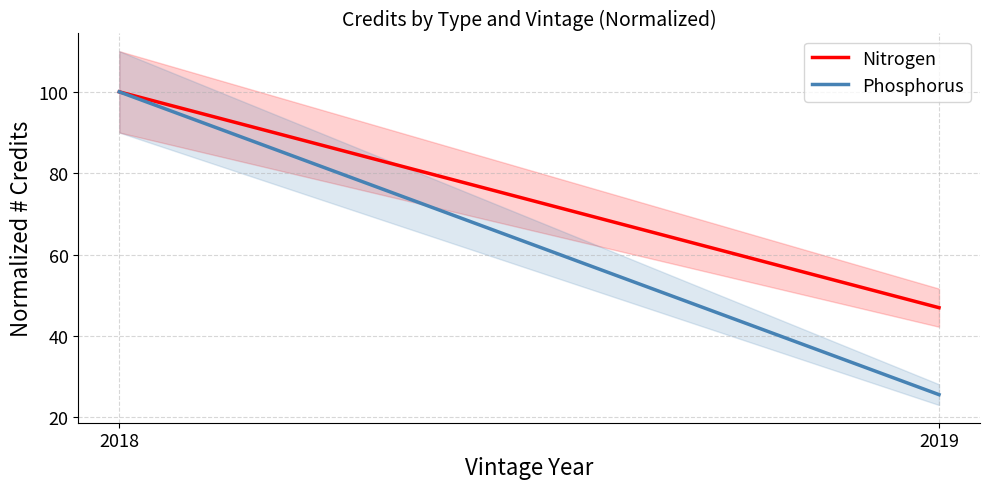

Which series has the largest total across all categories?

Nitrogen